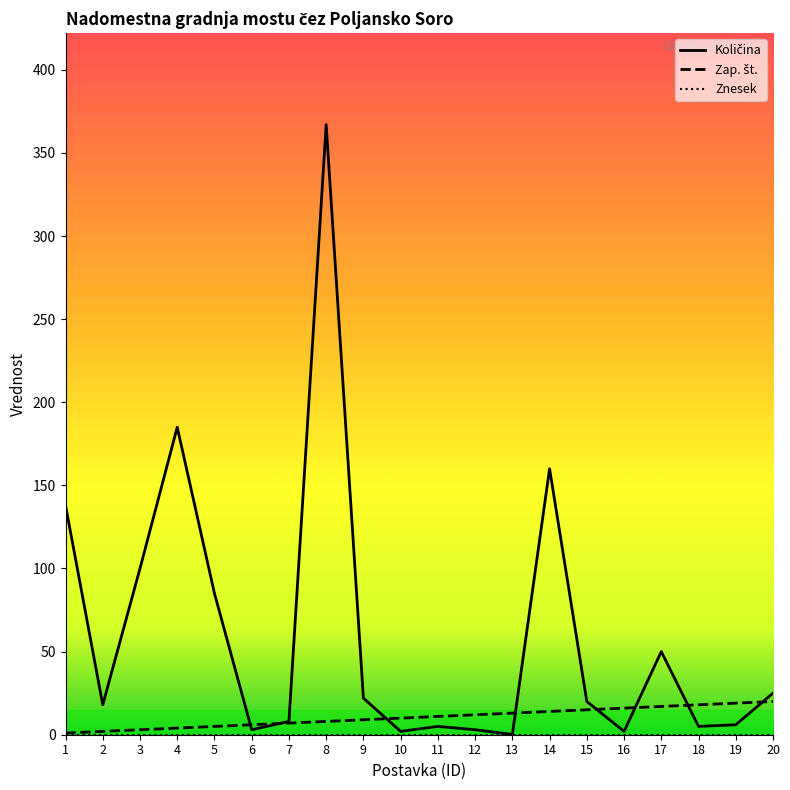

What is the maximum value shown in the chart?

367.0